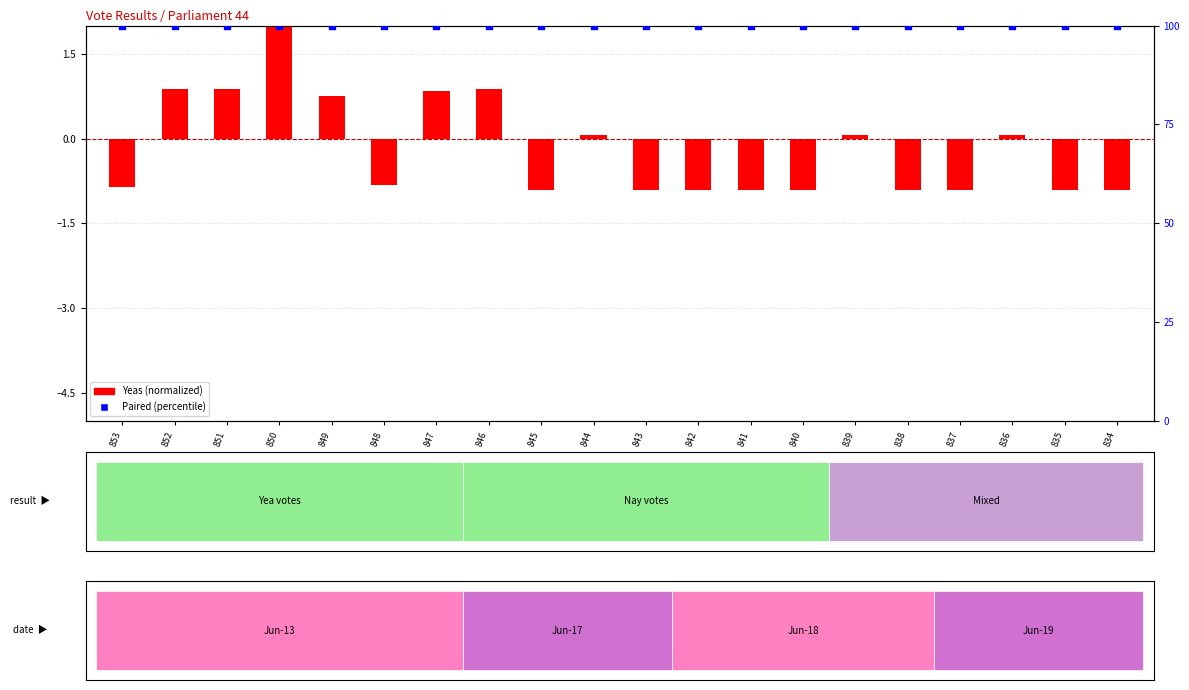

At which category is the sum across all series the highest?

850